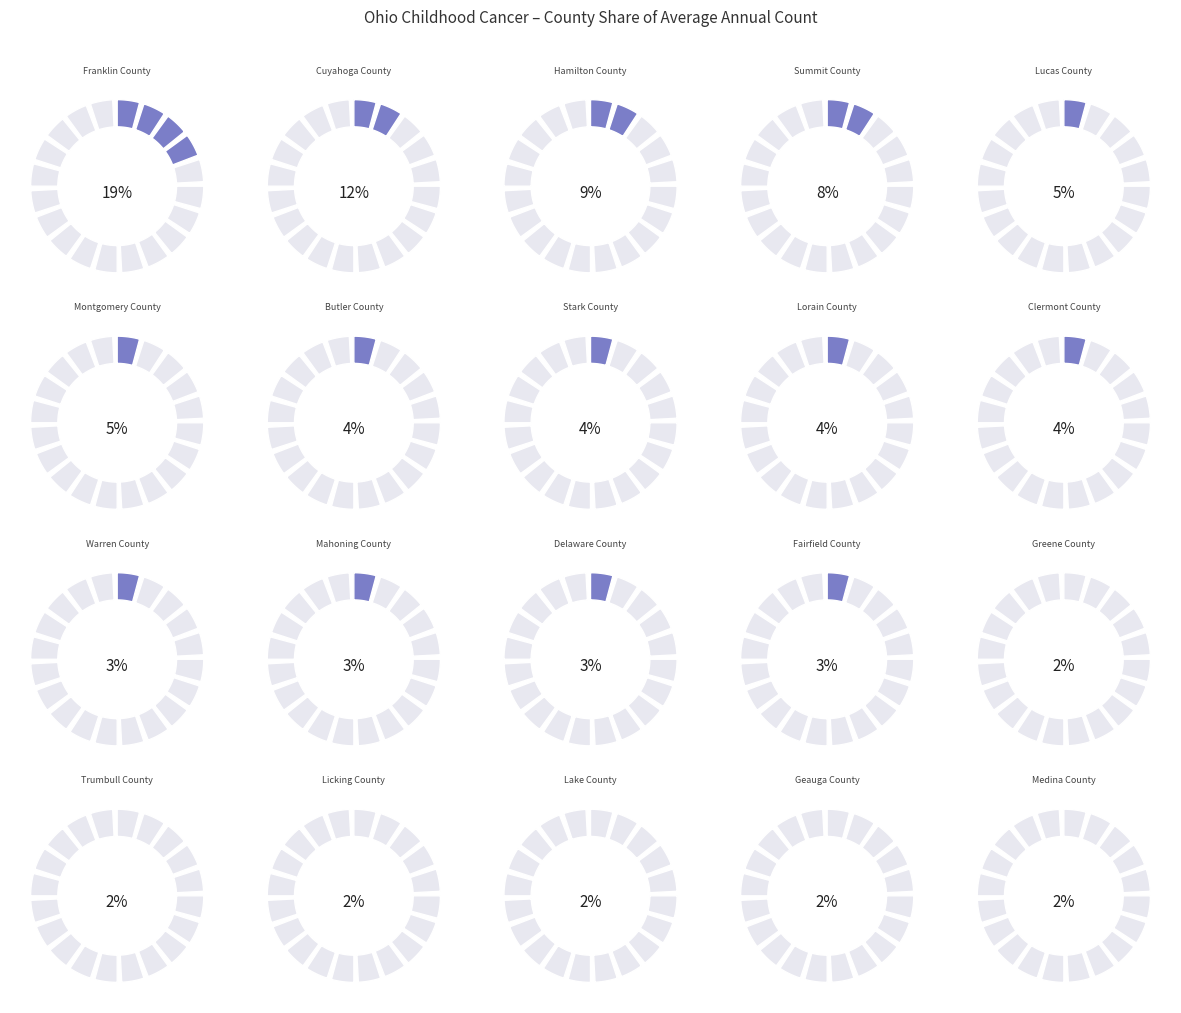

To the nearest percent, what is the average slice percentage?

5%